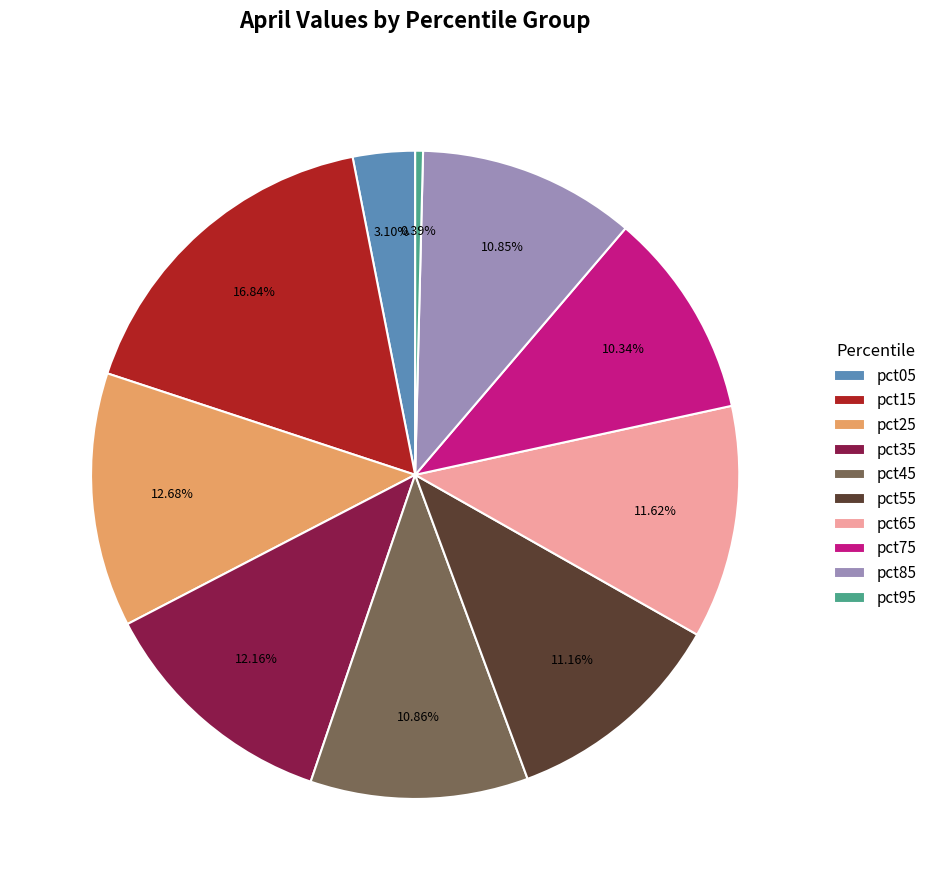

To the nearest percent, what is the combined percentage of pct15 and pct85?

28%